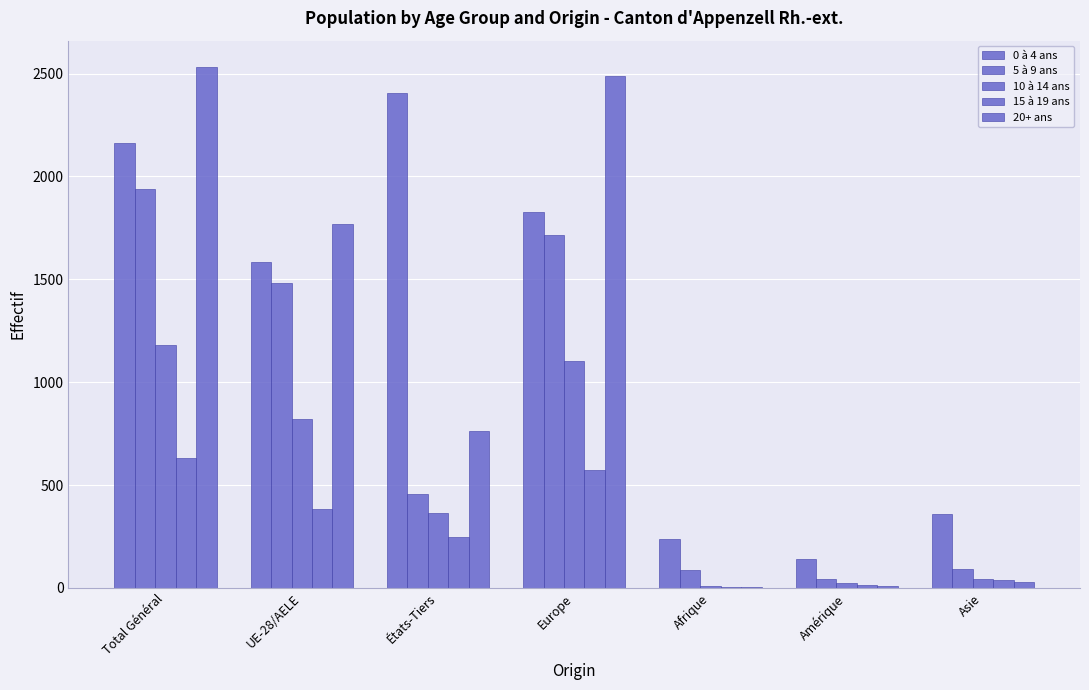

What is the total value across all series at États-Tiers?

4236